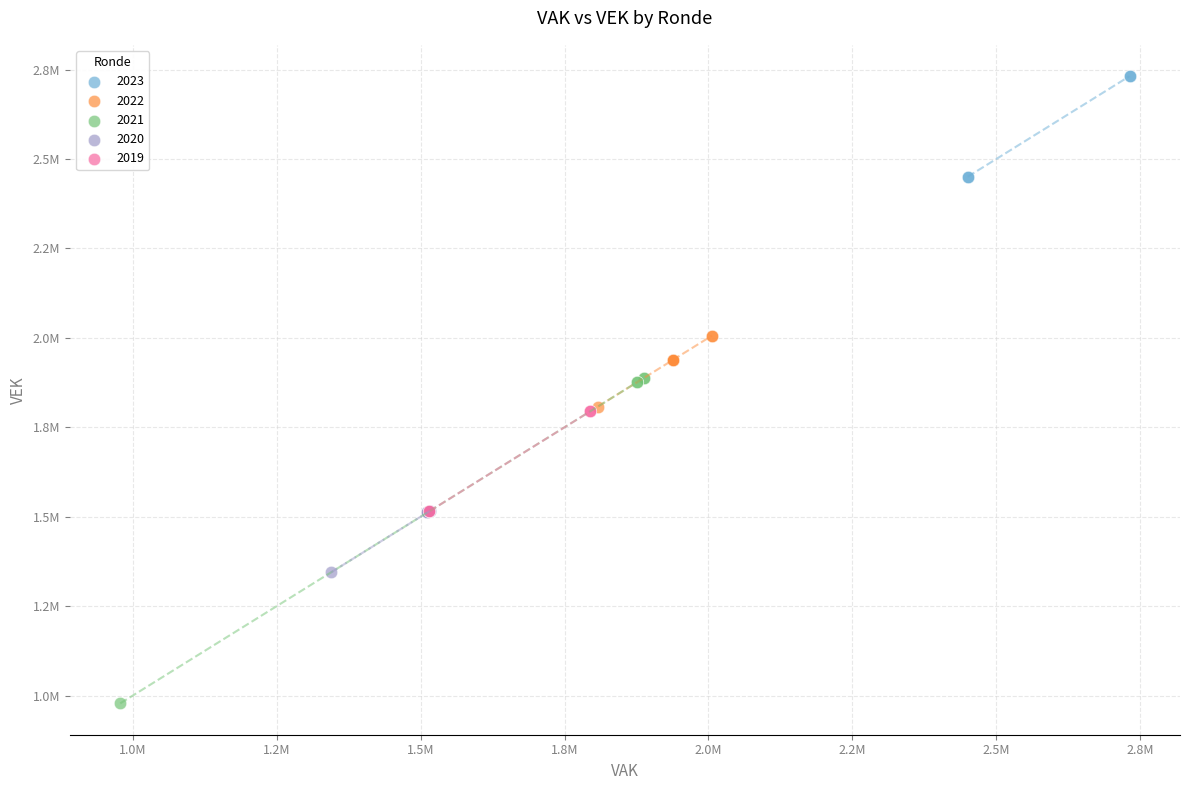

What are all the series names shown in the legend?

2023, 2022, 2021, 2020, 2019